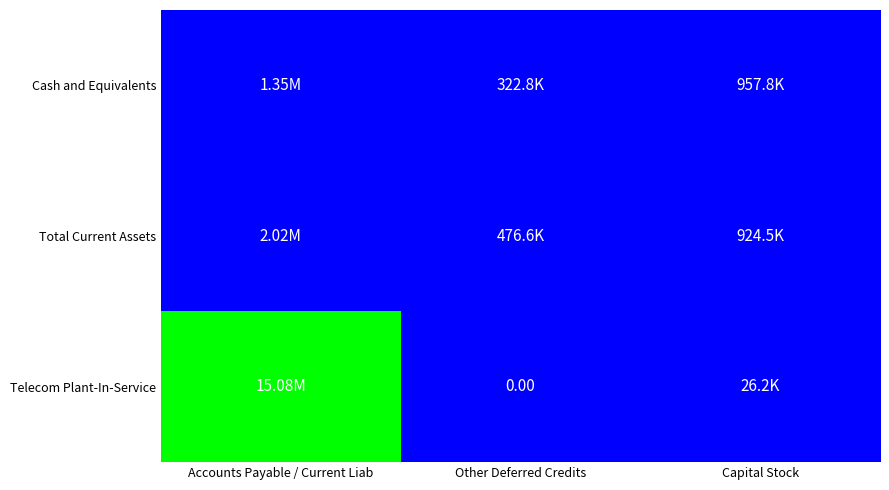

What is the total value across all series at Other Deferred Credits?

799371.2